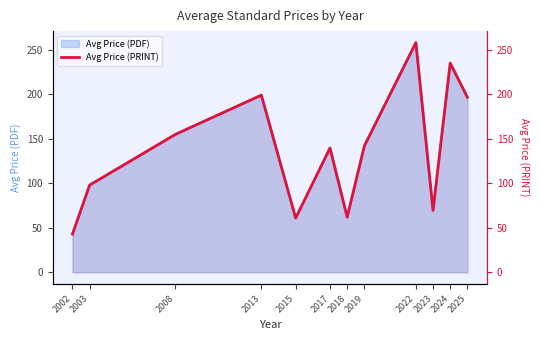

What is the minimum value shown in the chart?

43.0